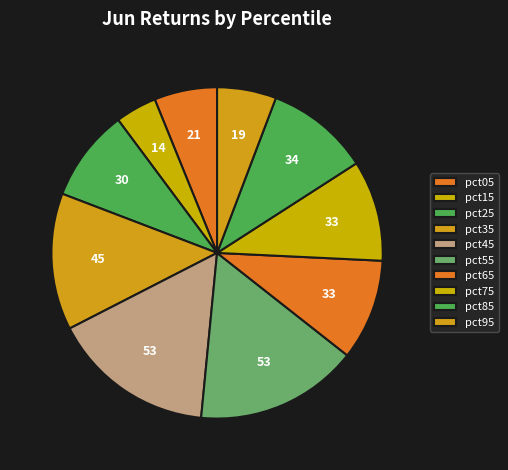

Rank the categories by value from lowest to highest.

pct15, pct95, pct05, pct25, pct75, pct65, pct85, pct35, pct45, pct55